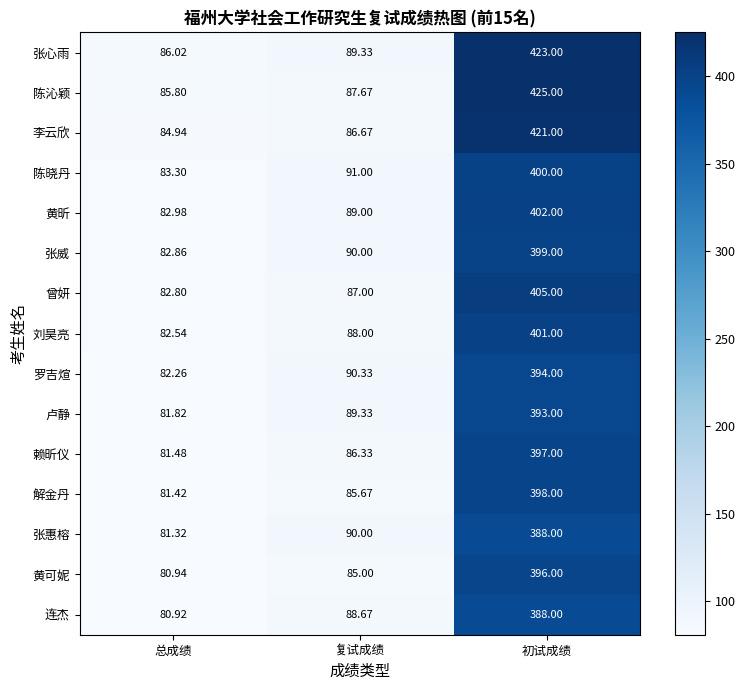

How many data points in 陈沁颖 are above 87?

2